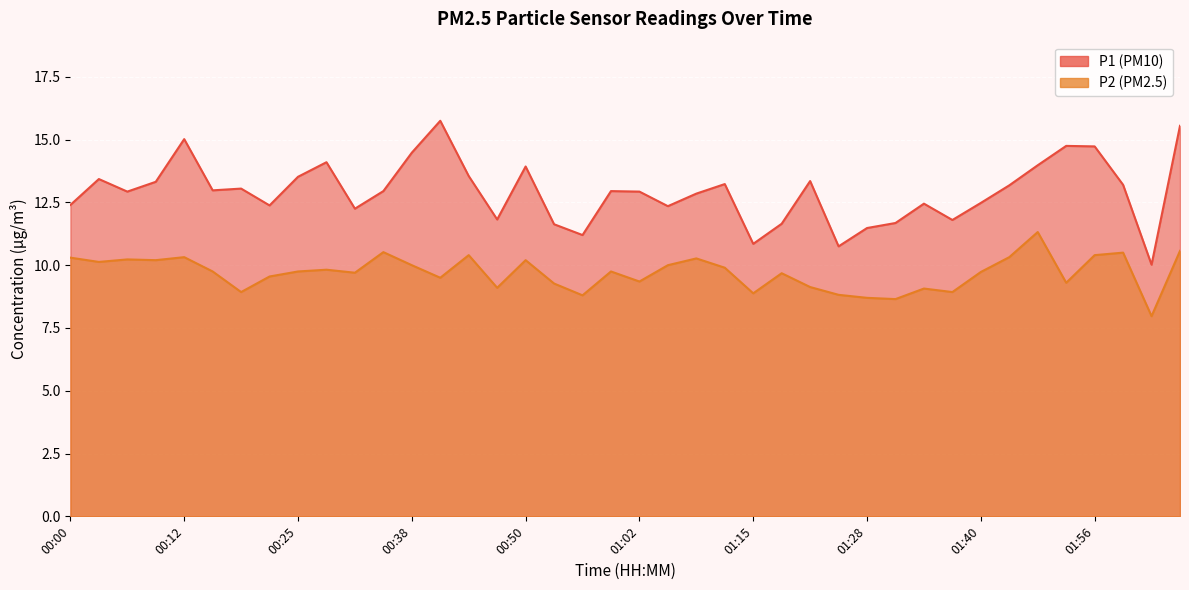

At which label does P1 first exceed 12?

00:00